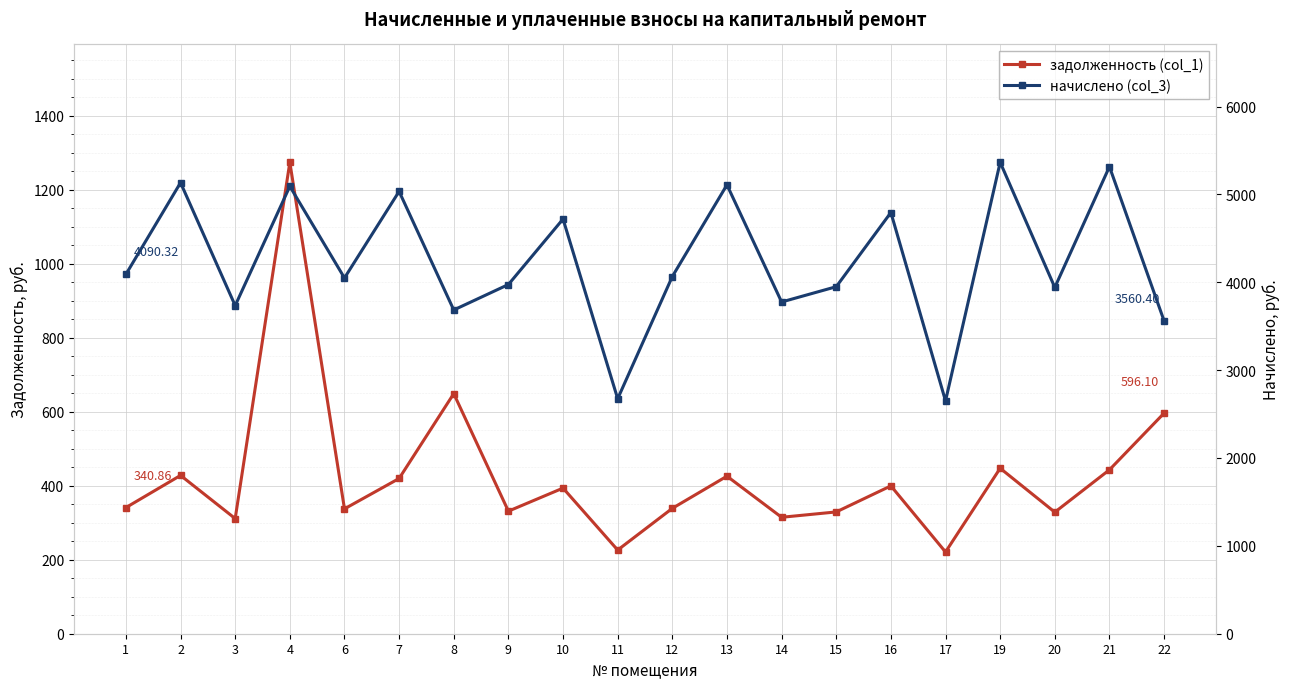

What are all the series names shown in the legend?

задолженность (col_1), начислено (col_3)